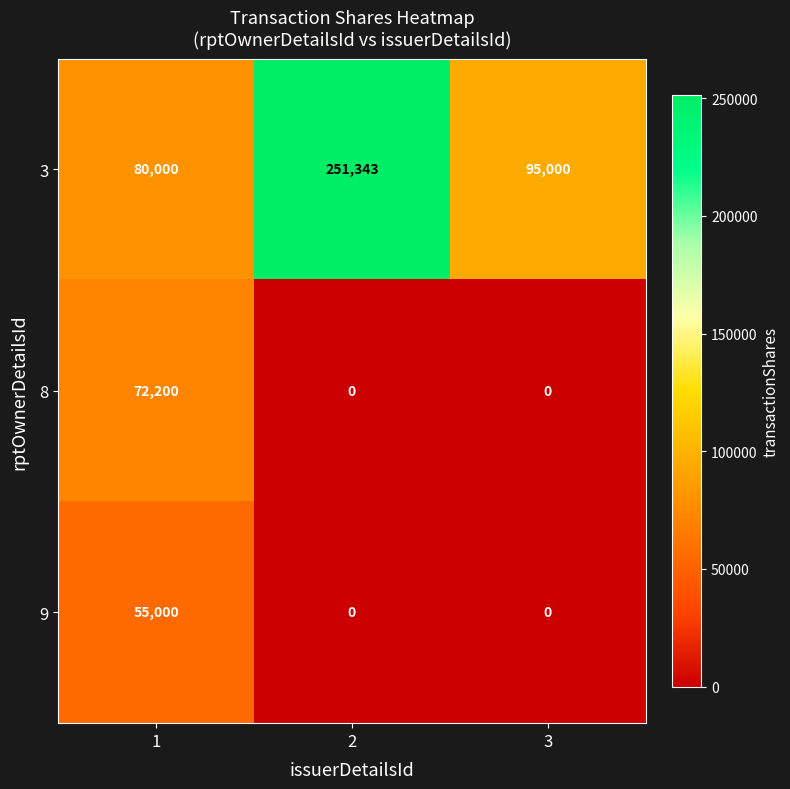

True or false: 3 has a value of 21237 at 3.

False